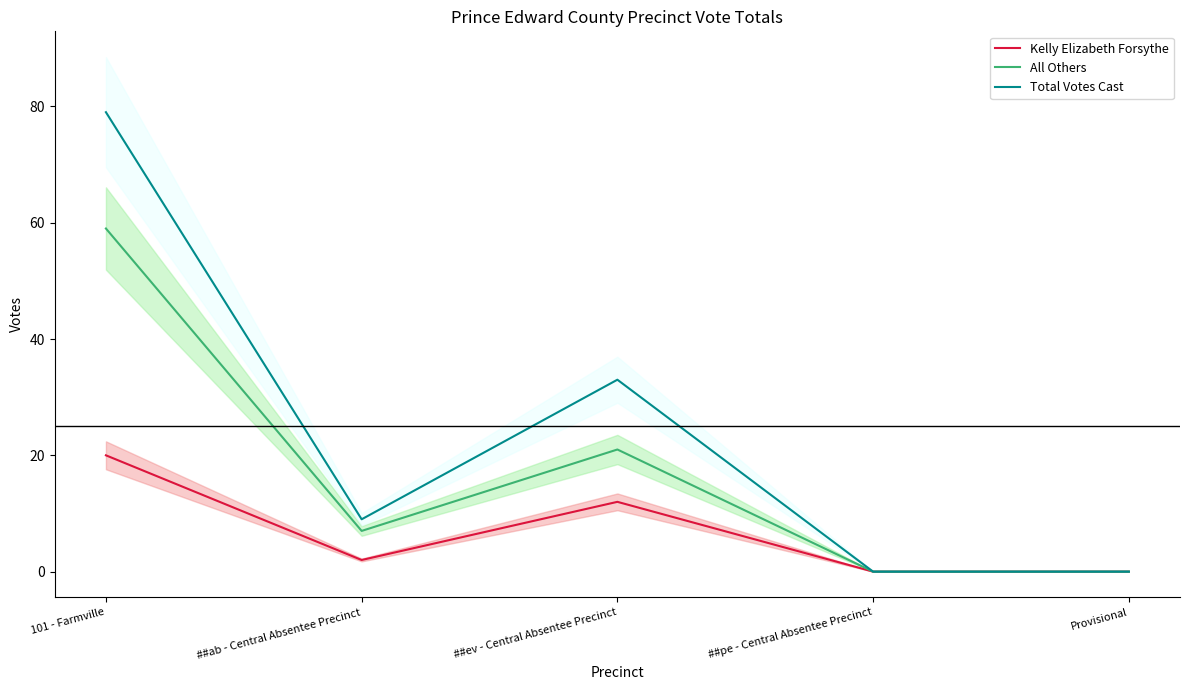

Count the number of categories in the chart.

5